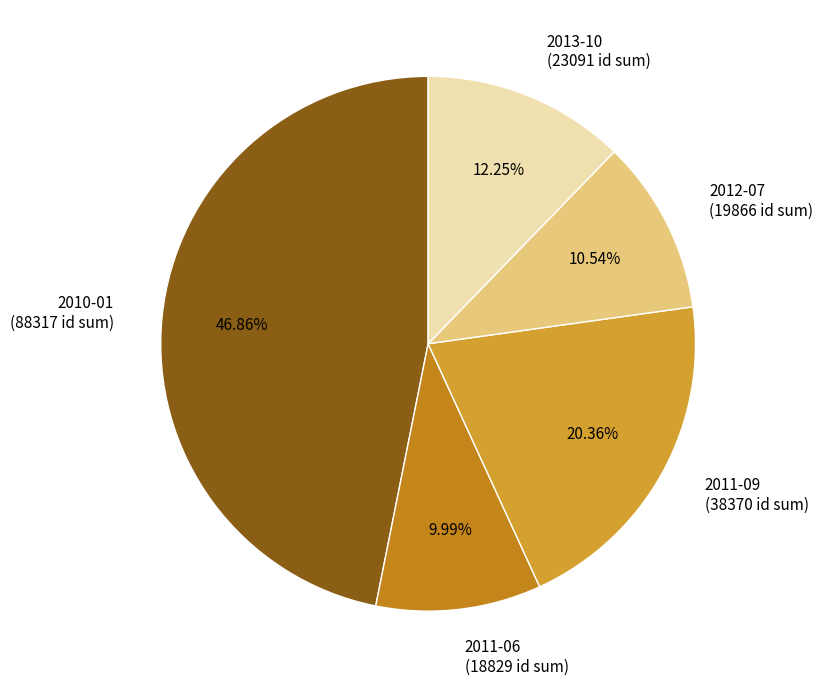

Which has a higher value, 2011-06 (18829 id sum) or 2013-10 (23091 id sum)?

2013-10 (23091 id sum)